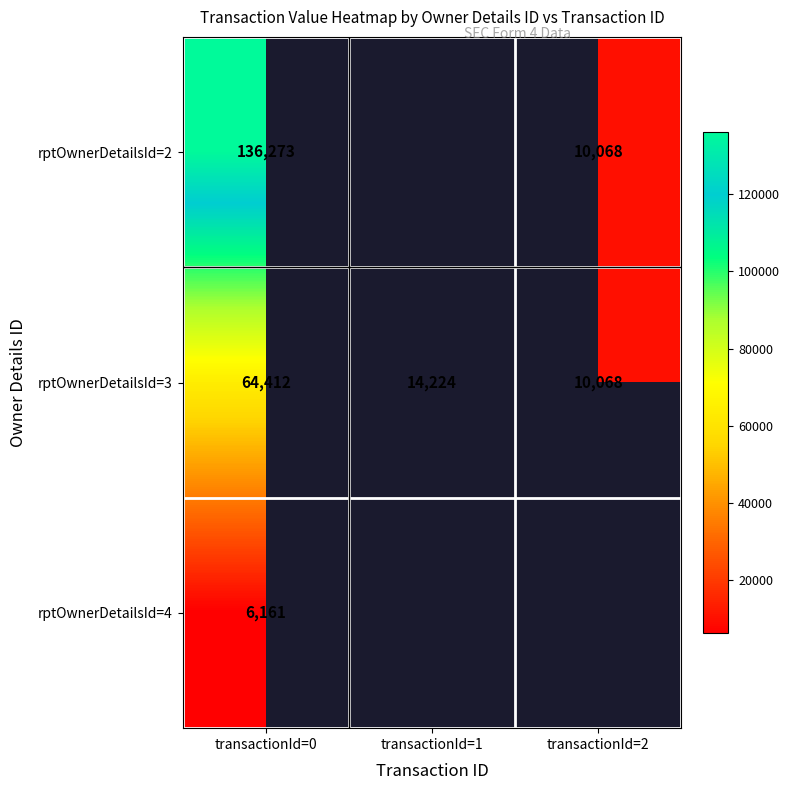

At which category is the sum across all series the highest?

transactionId=0